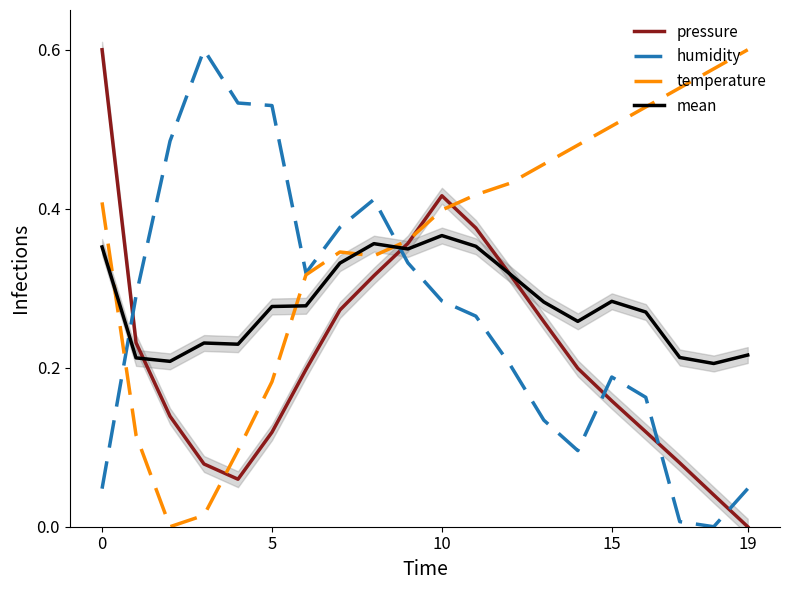

Rank the categories by mean value from lowest to highest.

18, 10, 5, 17, 19, 19, 15, 14, 16, 5, 6, 13, 15, 12, 7, 9, 0, 11, 8, 10